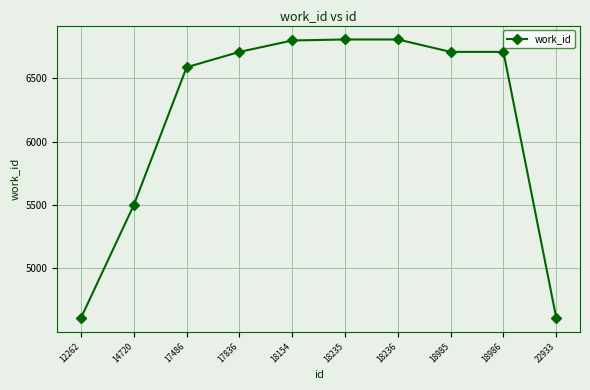

What is the average value?

6184